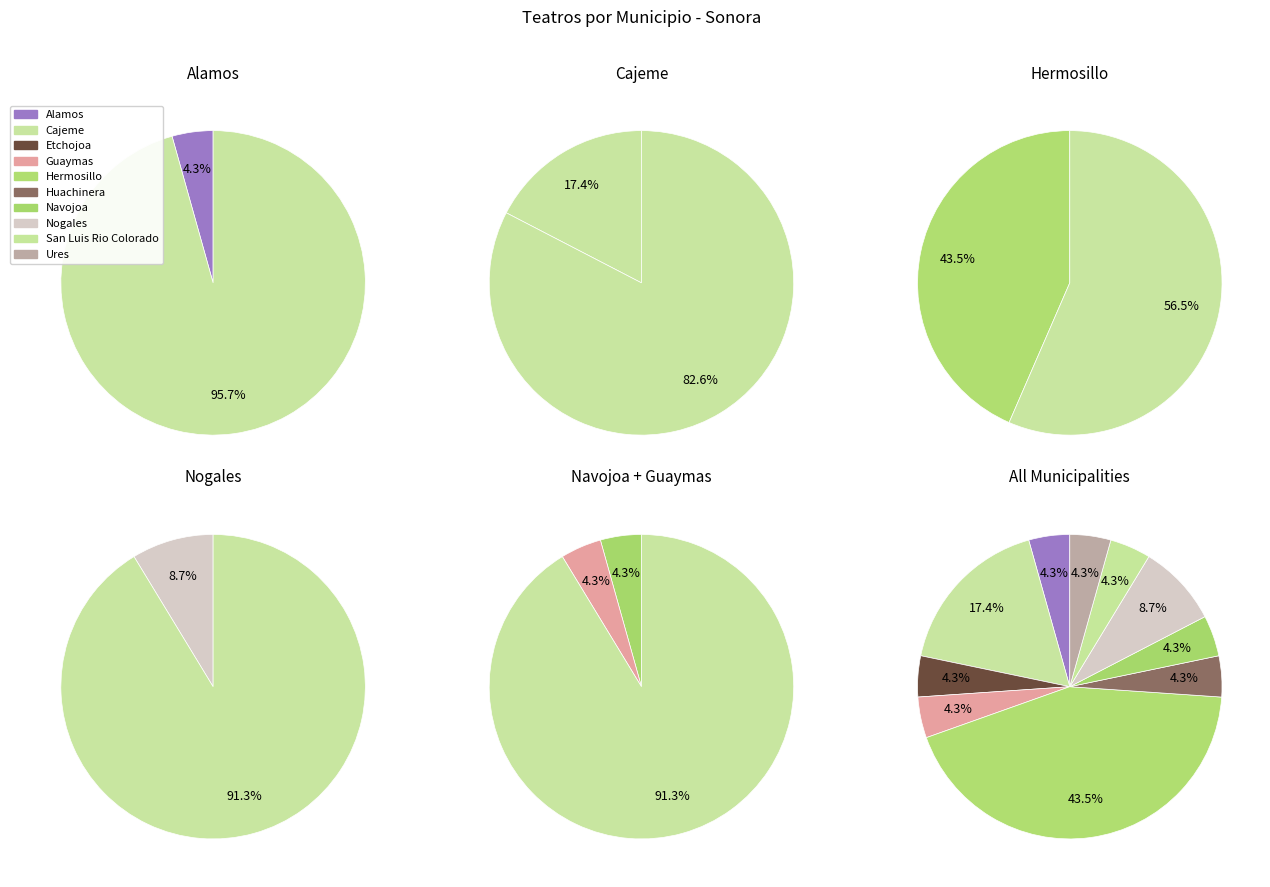

Rank the categories by value from lowest to highest.

Alamos, Etchojoa, Guaymas, Huachinera, Navojoa, San Luis Rio Colorado, Ures, Nogales, Cajeme, Hermosillo